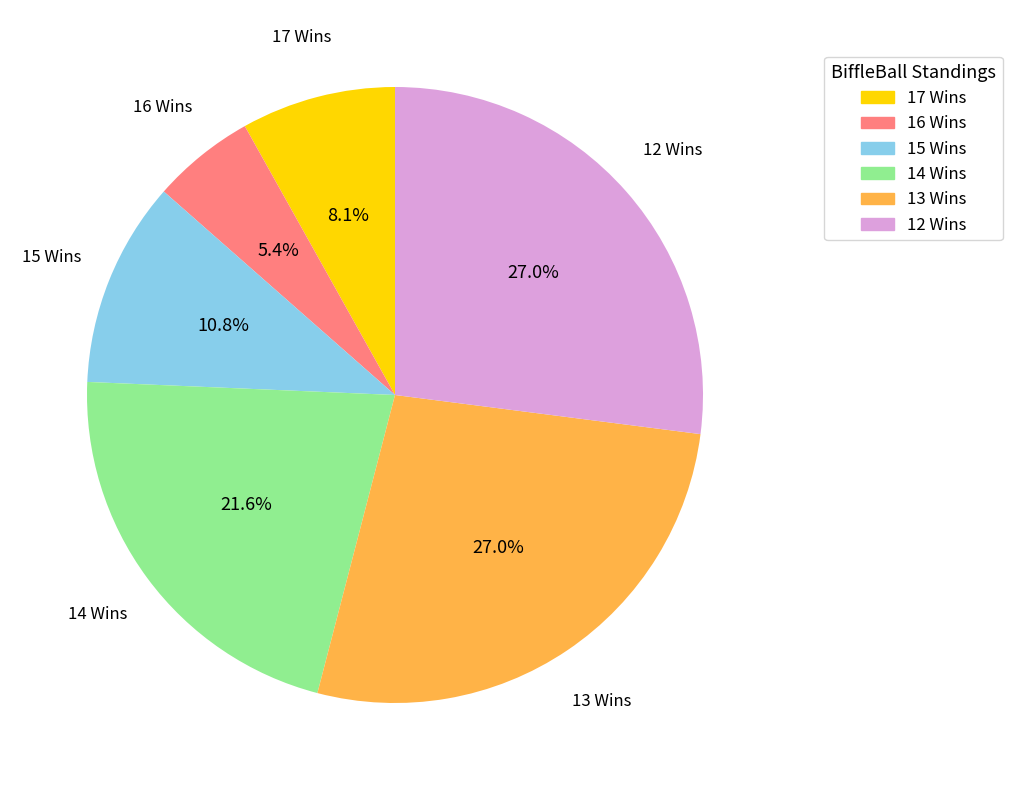

Count the number of slices in the pie.

6